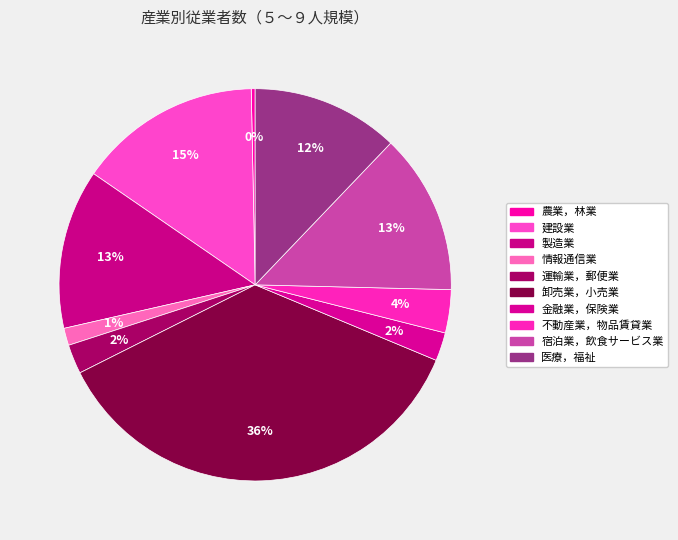

Which category has the smallest portion of the pie?

農業，林業